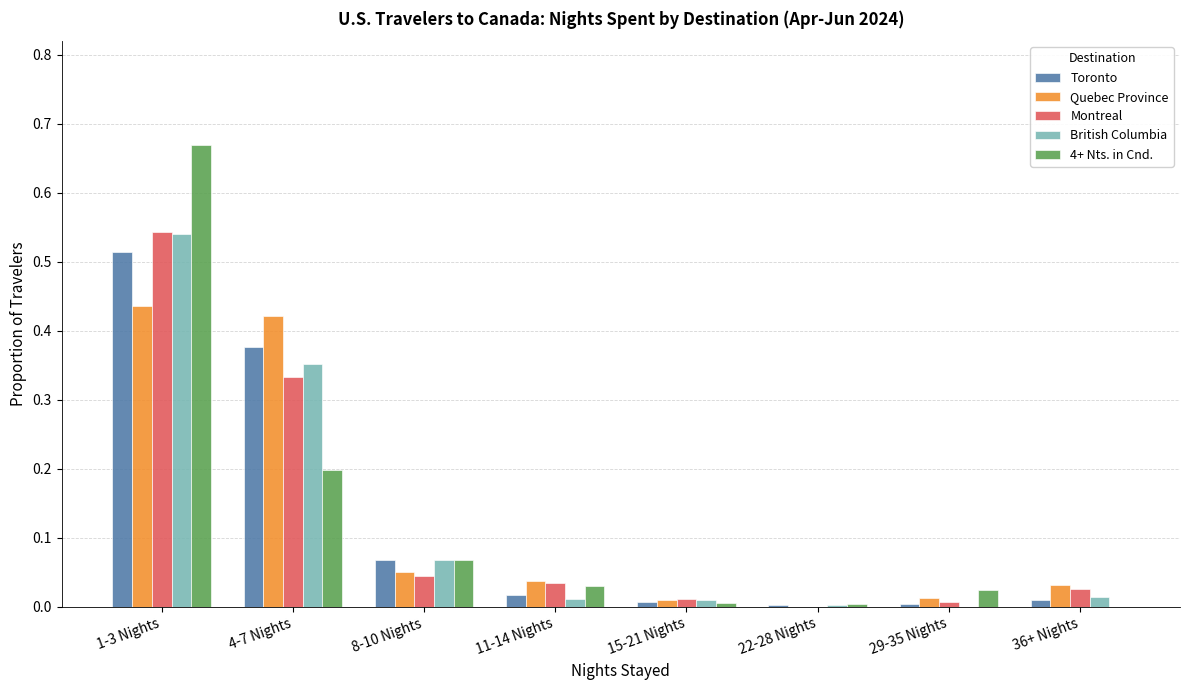

Is the value of 4+ Nts. in Cnd. at 4-7 Nights greater than the value of Montreal at 15-21 Nights?

Yes